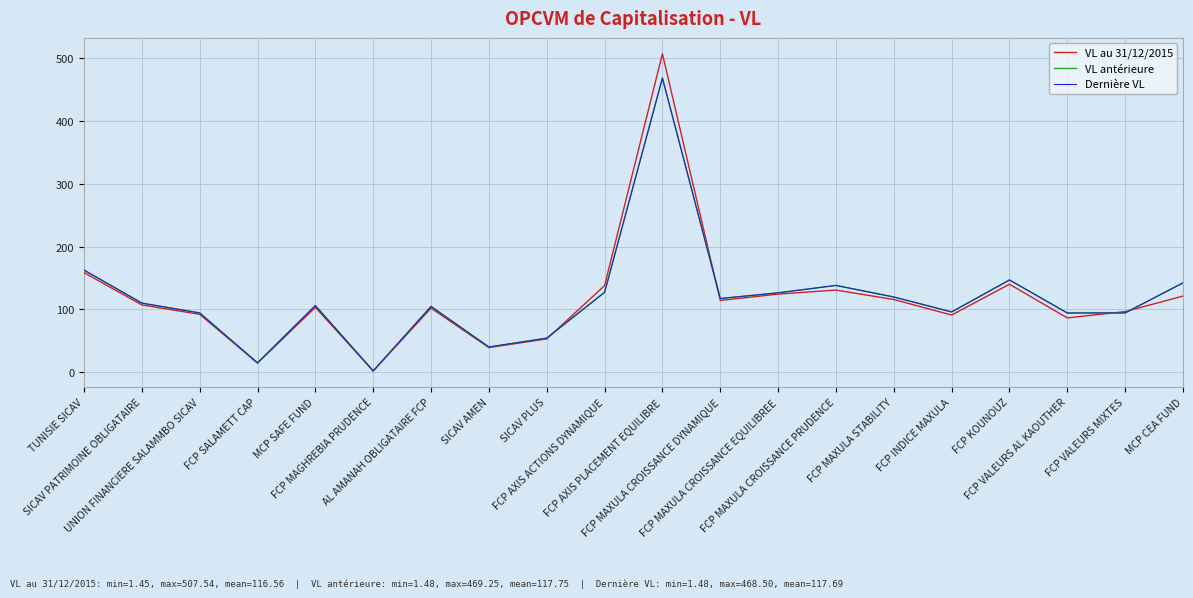

What is the difference between the second highest and minimum values in the VL au 31/12/2015 series?

156.9